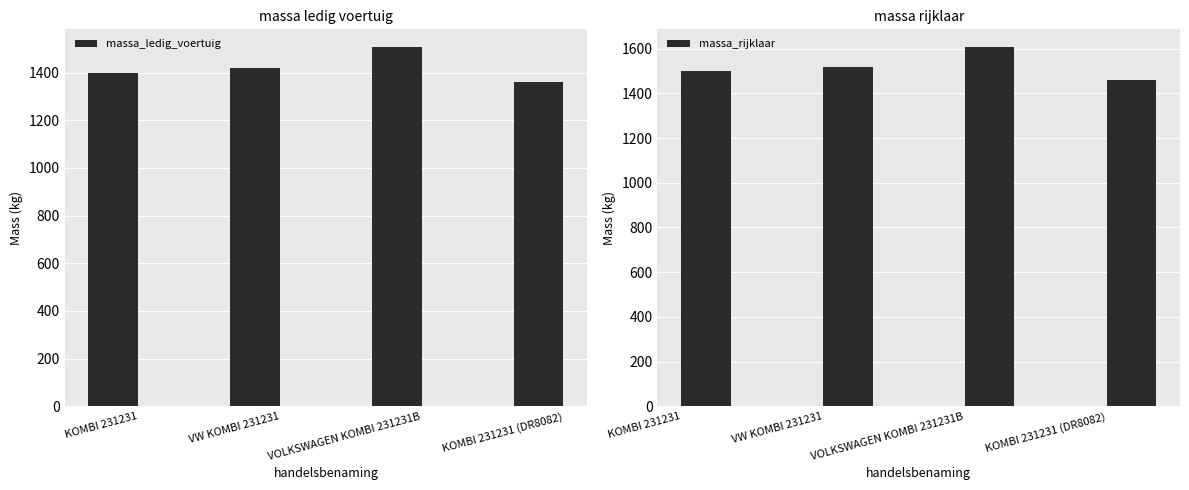

Count the number of categories in the chart.

4